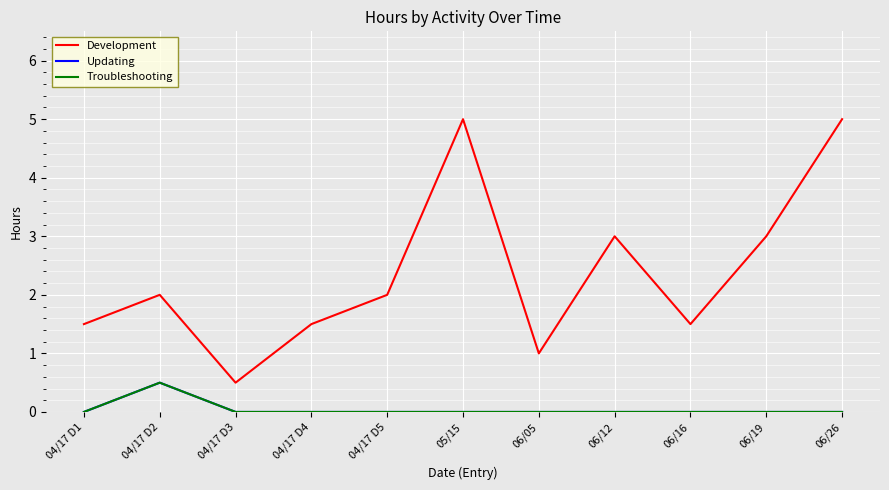

Reading left to right, list all the values displayed in this chart.

Development: 04/17 D1=1.5	04/17 D2=2.0	04/17 D3=0.5	04/17 D4=1.5	04/17 D5=2.0	05/15=5.0	06/05=1.0	06/12=3.0	06/16=1.5	06/19=3.0	06/26=5.0
Updating: 04/17 D1=0.0	04/17 D2=0.5	04/17 D3=0.0	04/17 D4=0.0	04/17 D5=0.0	05/15=0.0	06/05=0.0	06/12=0.0	06/16=0.0	06/19=0.0	06/26=0.0
Troubleshooting: 04/17 D1=0.0	04/17 D2=0.5	04/17 D3=0.0	04/17 D4=0.0	04/17 D5=0.0	05/15=0.0	06/05=0.0	06/12=0.0	06/16=0.0	06/19=0.0	06/26=0.0